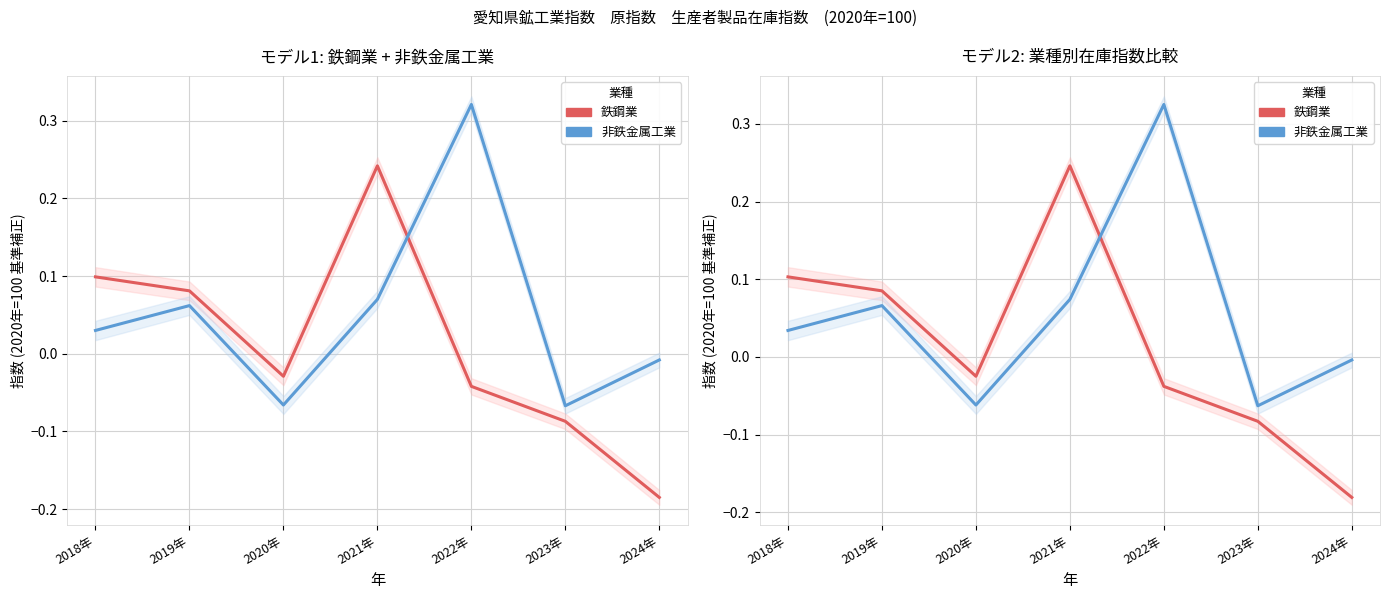

What is the sum of all 非鉄金属工業 values?

0.4